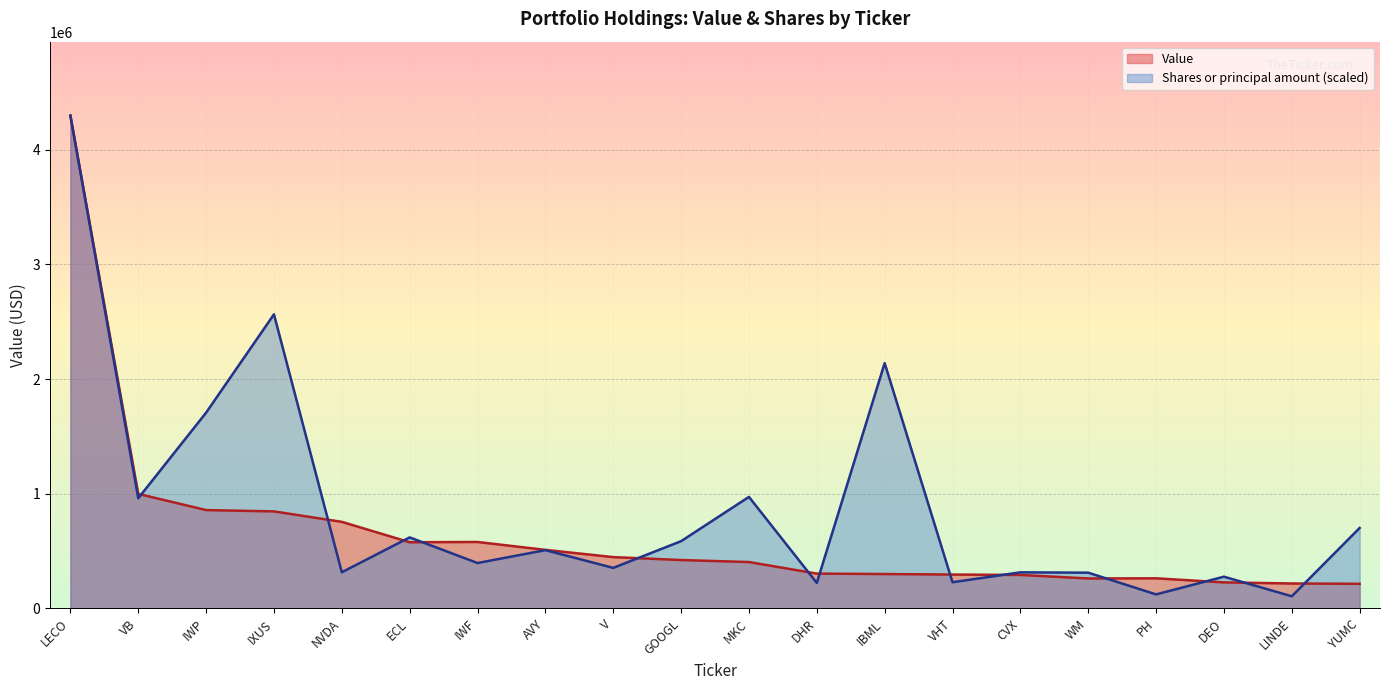

What is the sum of the Value values at WM and IBML?

561850.0